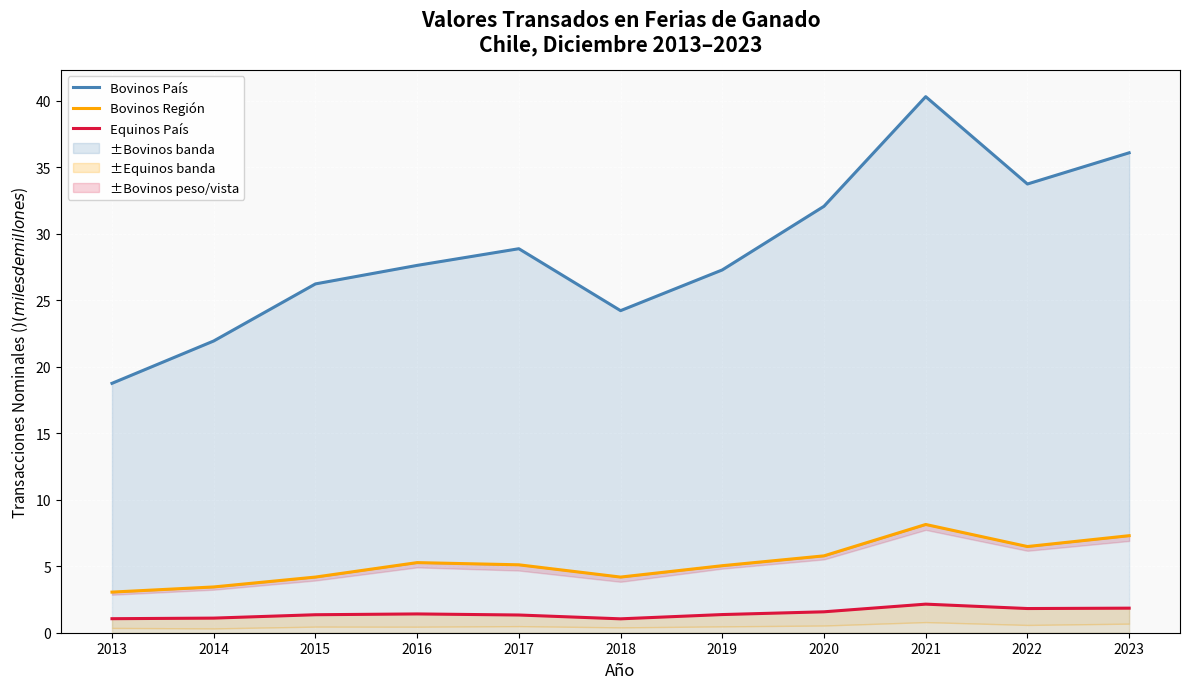

Where is the first local maximum for Bovinos Región?

2016